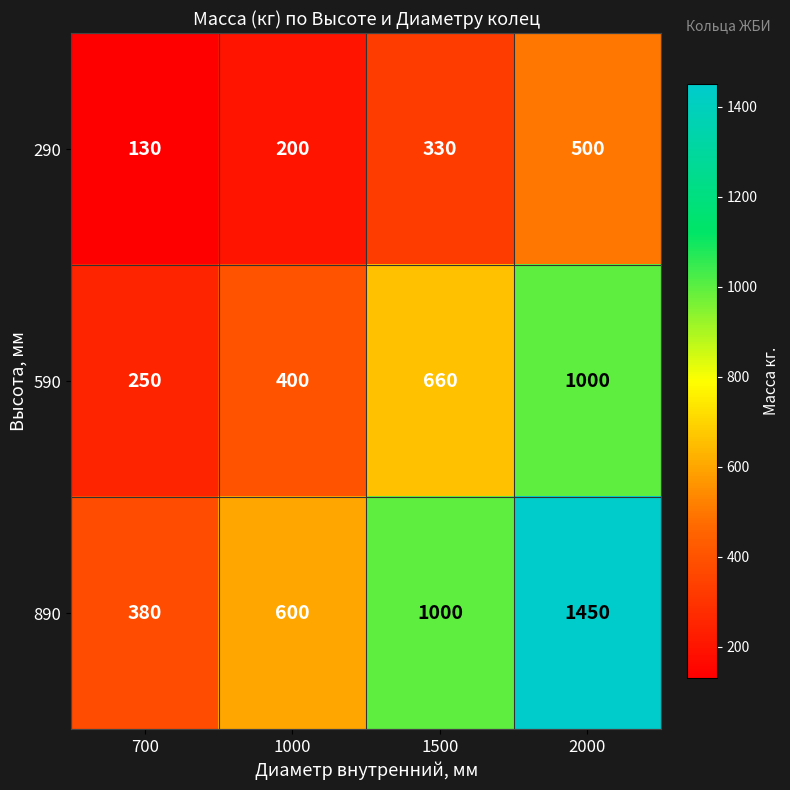

Is it true that 290 equals 330 at 1500?

True